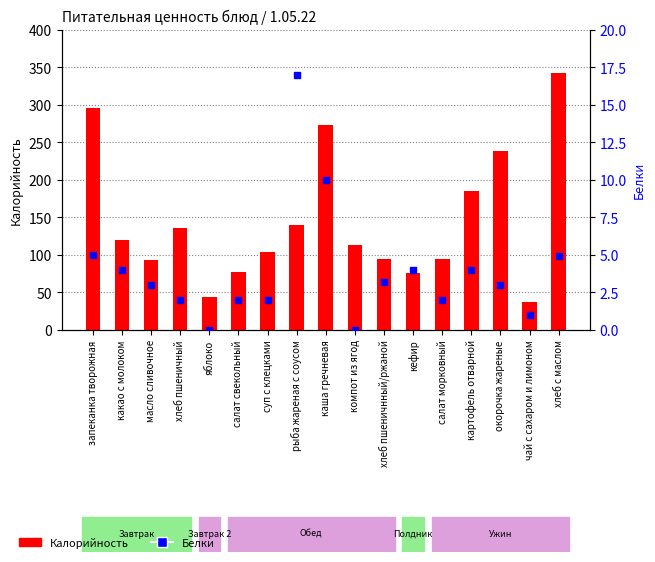

Which series has the widest spread of Y values?

Калорийность